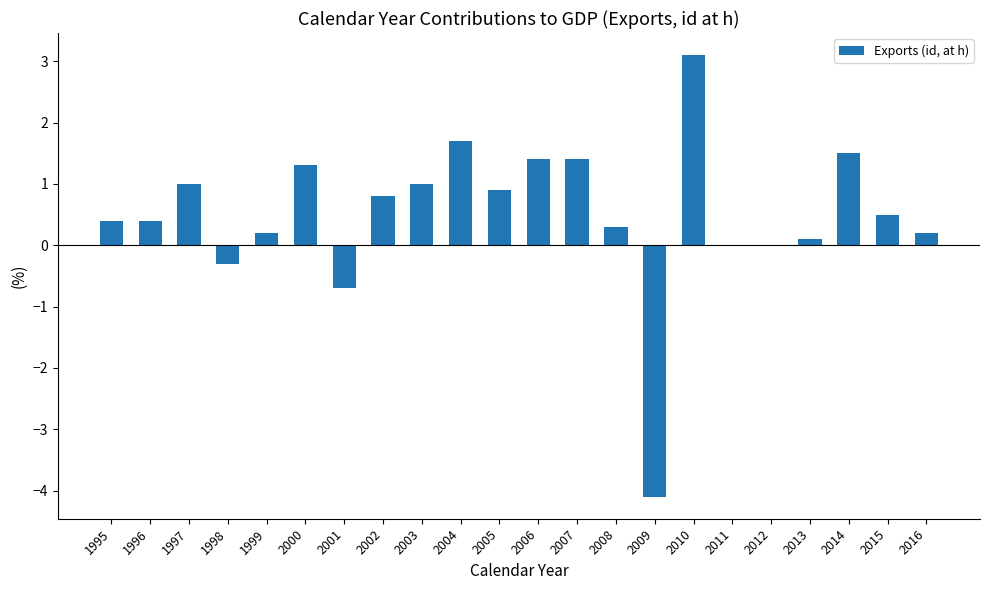

True or false: the data shows 0.2 at 2016.

True